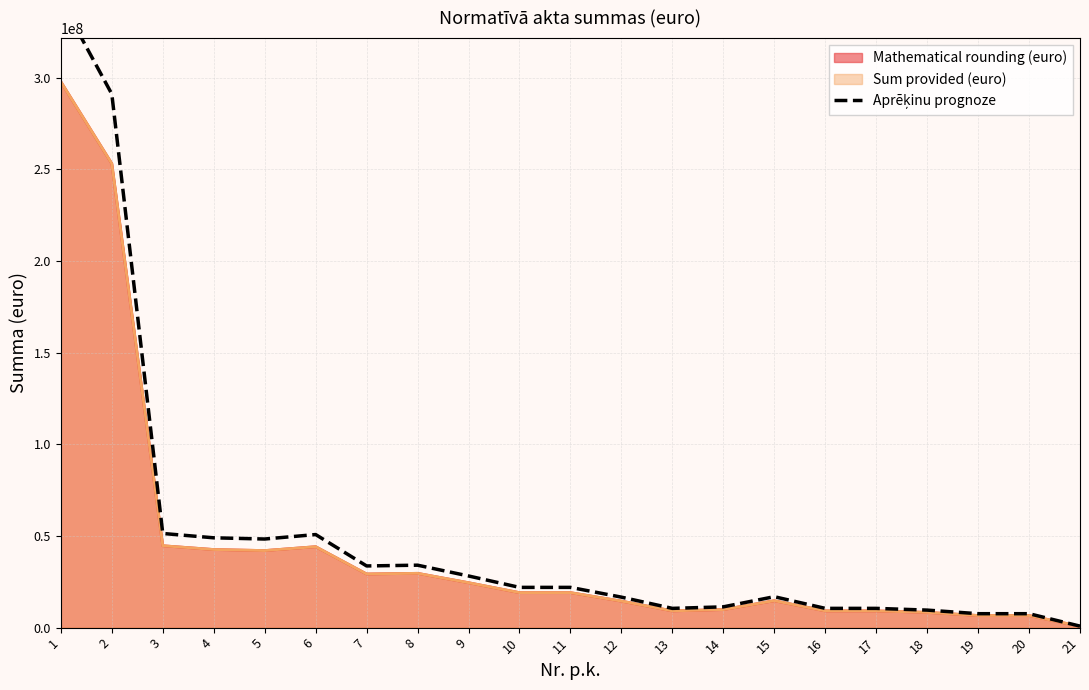

Where is the first local maximum?

6